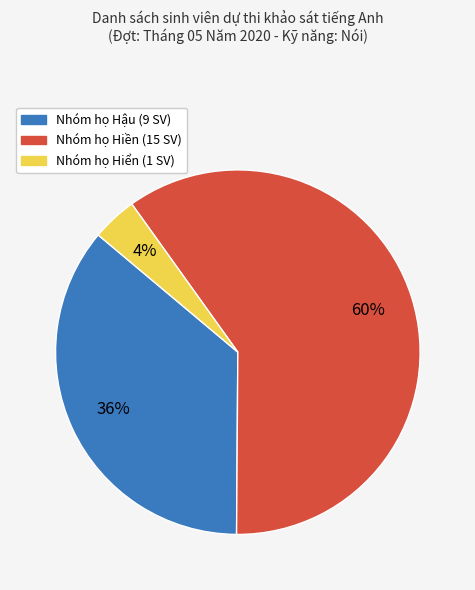

To the nearest percent, what is the average slice percentage?

33%